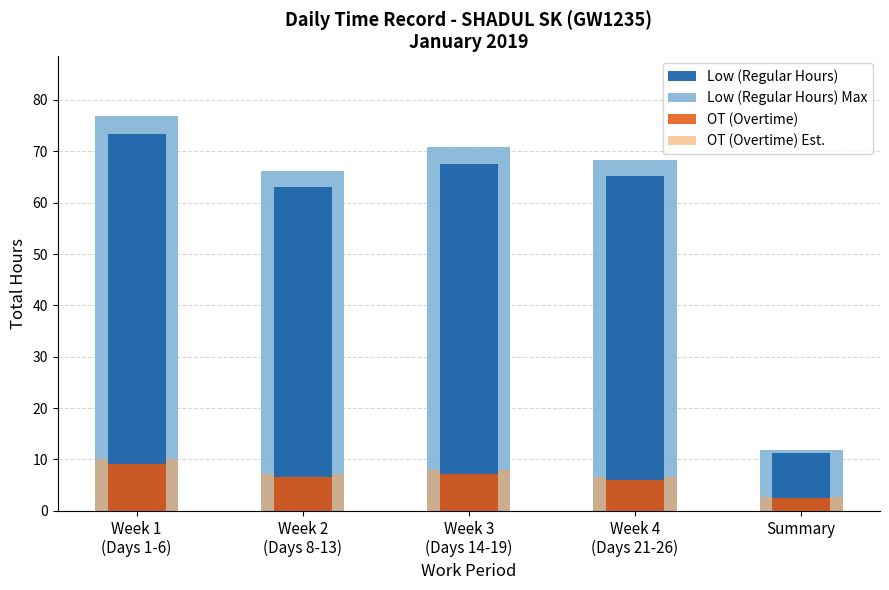

List the series in order of their peak value, highest first.

Low (Regular Hours) Max, Low (Regular Hours), OT (Overtime) Est., OT (Overtime)